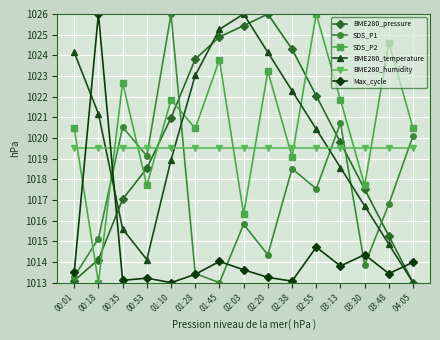

What is the average value of the SDS_P2 series?

1020.6